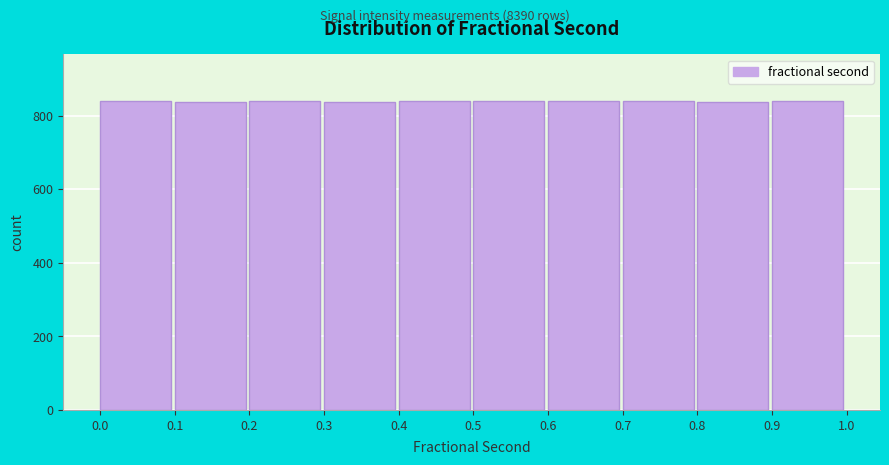

What is the value of the 6th bar from the left?

840